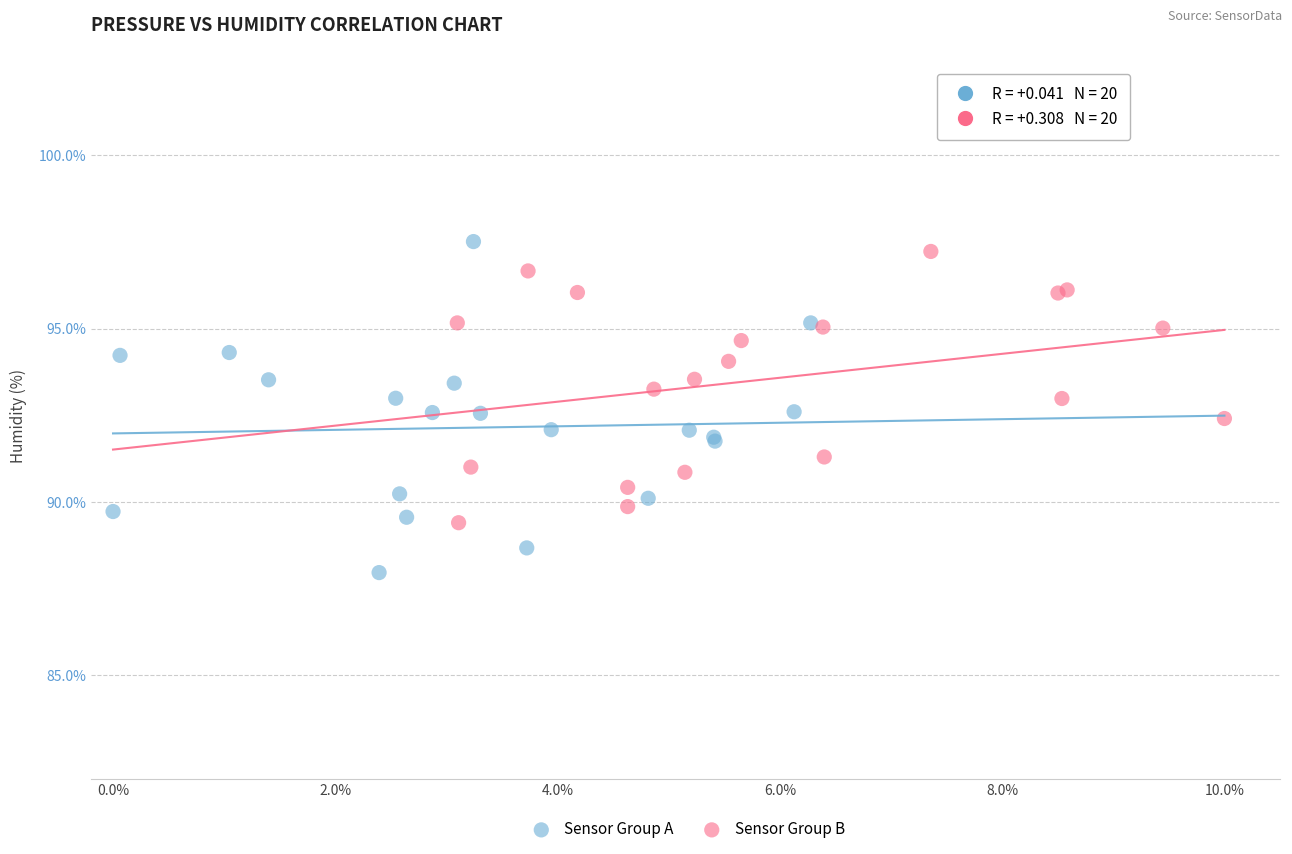

What are all the series names shown in the legend?

Sensor Group A, Sensor Group B